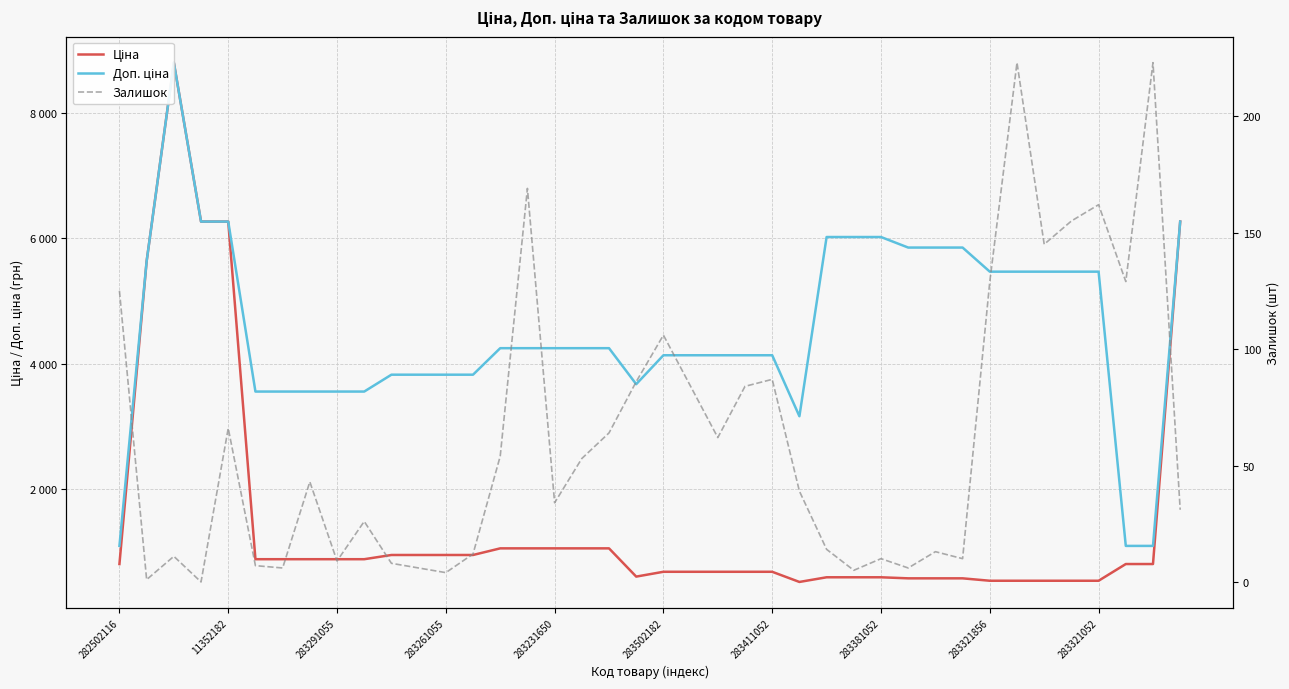

What is the total value across all series at 35?

6171.0